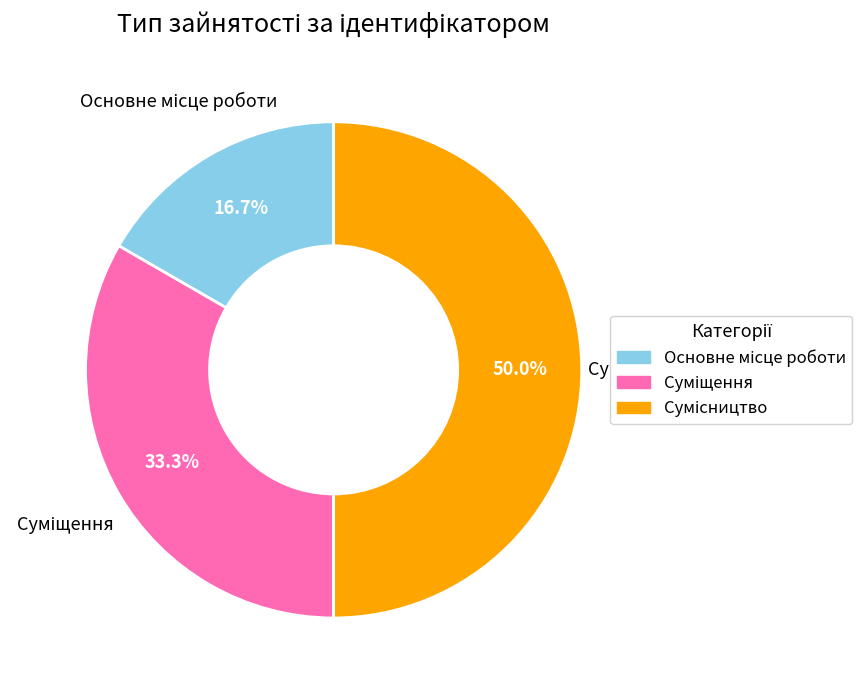

How many segments does this pie chart have?

3